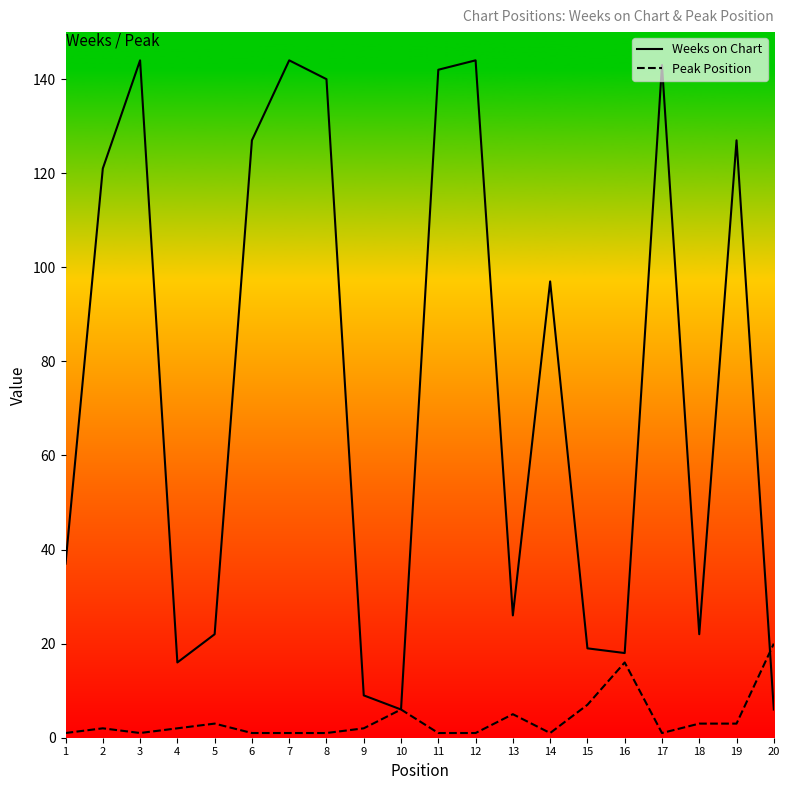

Rank the series by their maximum value, from lowest to highest.

Peak Position, Weeks on Chart